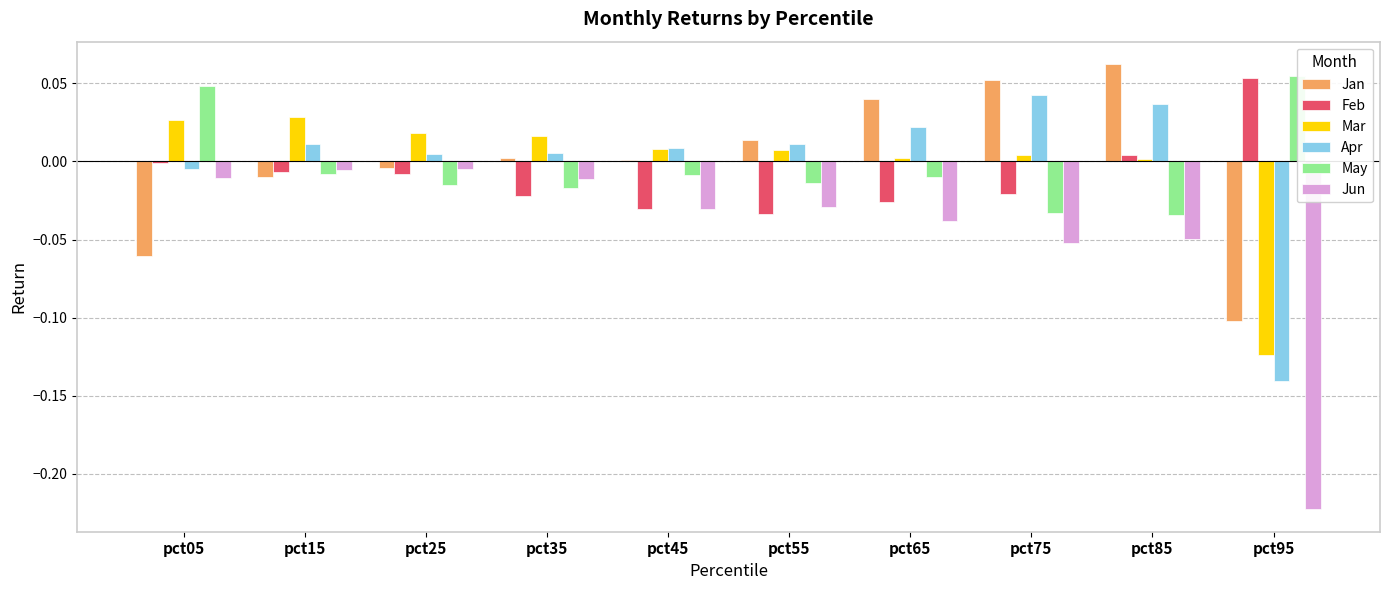

Which series changed the most between pct15 and pct45?

Jun